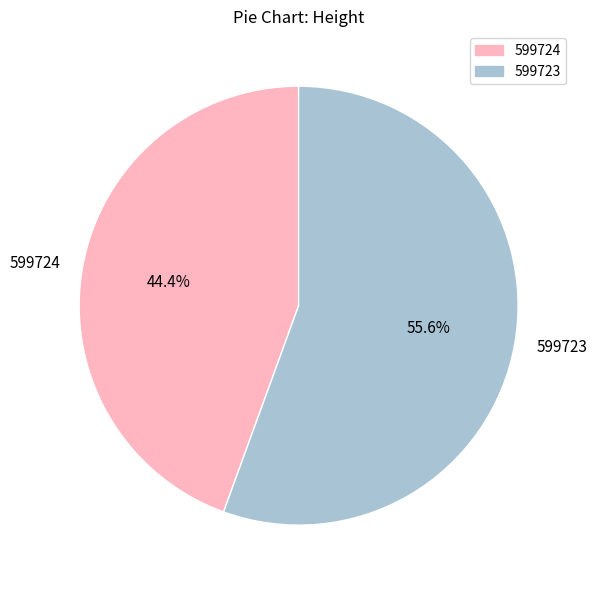

How many slices are in this pie chart?

2